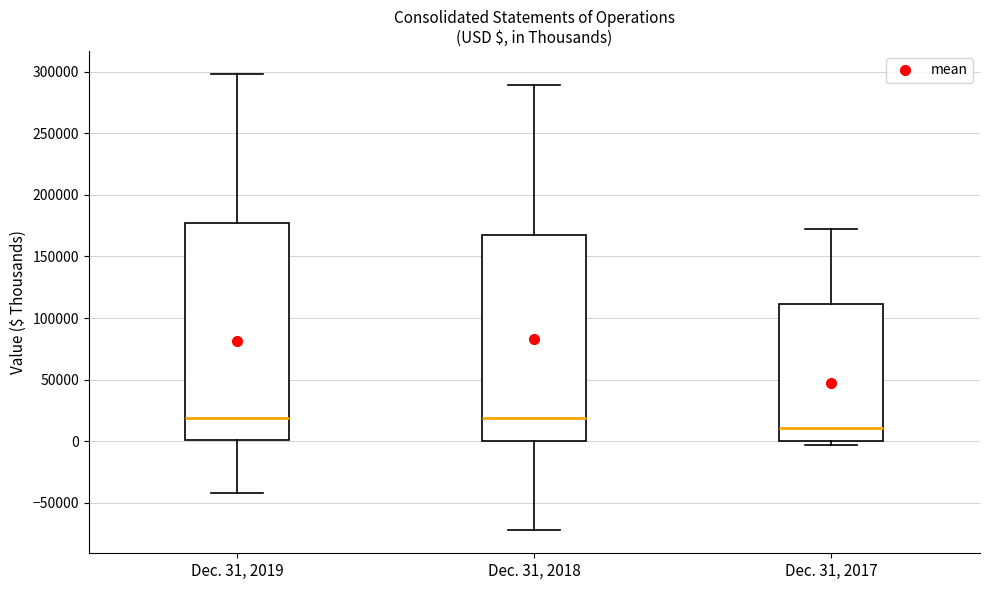

Reading left to right, read every box against the y-axis: the position of its median line, the range the box covers, and the ends of its whiskers. The values are not printed on the chart, so give them approximately, as read against the axis.

Dec. 31, 2019: median 20000, box 0 to 175000, whiskers -40000 to 300000
Dec. 31, 2018: median 20000, box 0 to 165000, whiskers -70000 to 290000
Dec. 31, 2017: median 10000, box 0 to 110000, whiskers -5000 to 170000